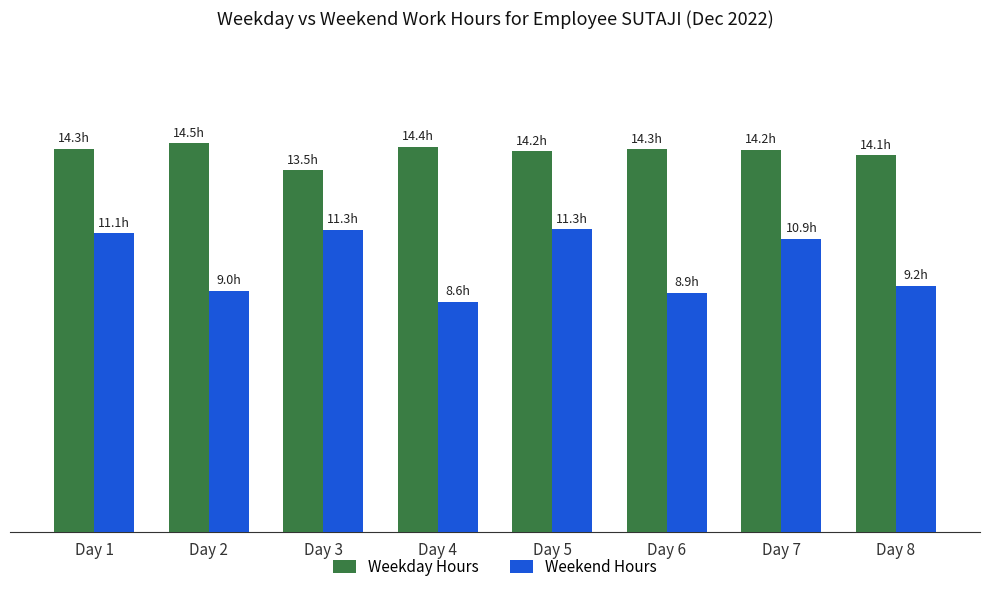

Which series has the widest spread of values?

Weekend Hours